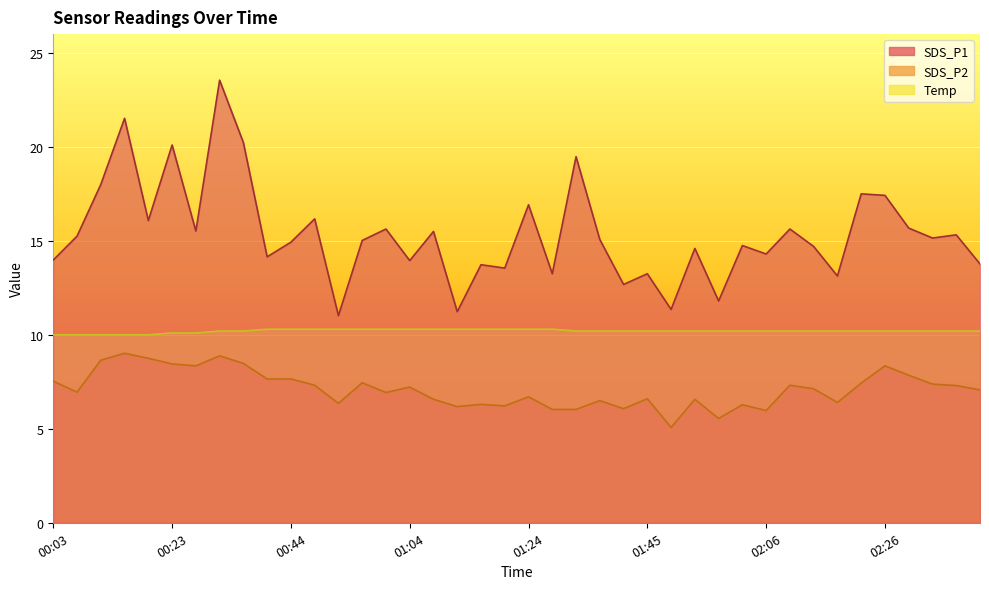

What is the difference between the second highest and second lowest values in the SDS_P2 series?

3.3